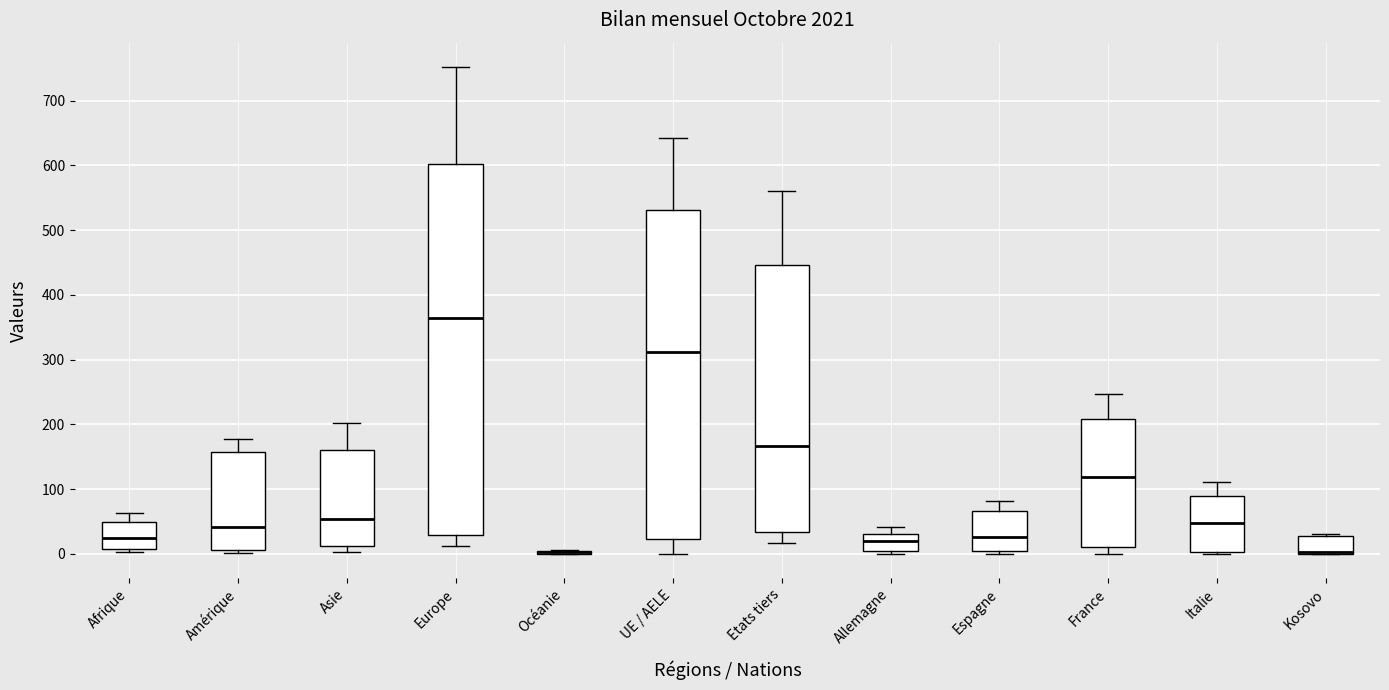

Comparing the boxes themselves (not the whiskers), which one is the tallest?

Europe